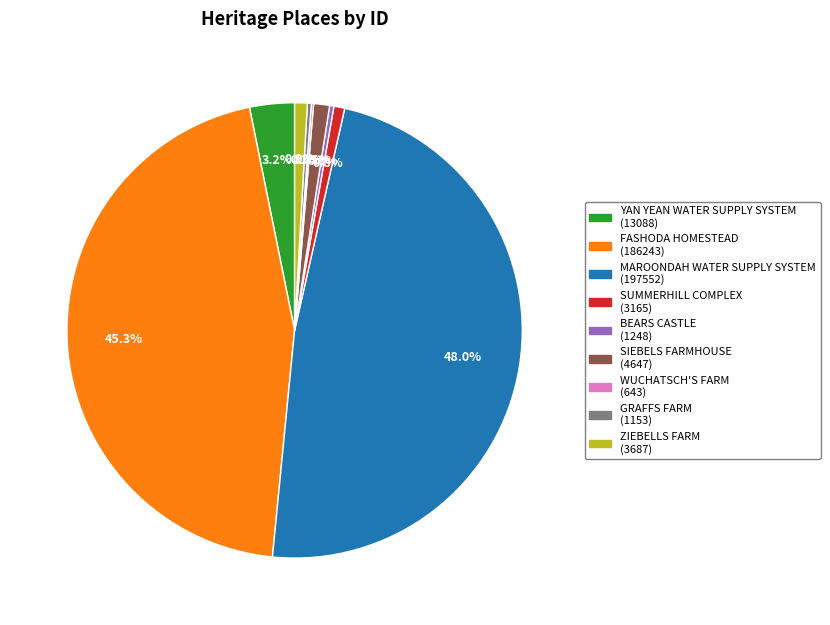

To the nearest percent, what portion does FASHODA HOMESTEAD represent?

45%